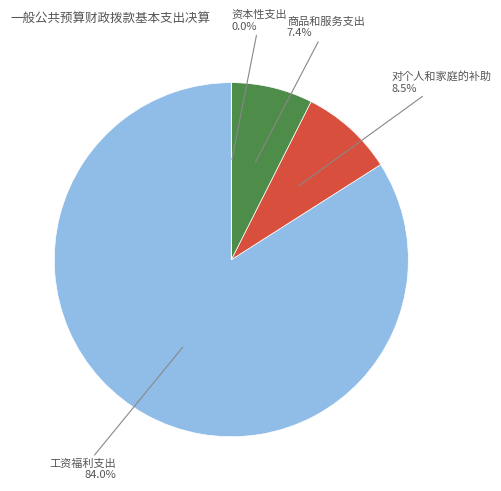

Is there a majority slice in this chart?

Yes